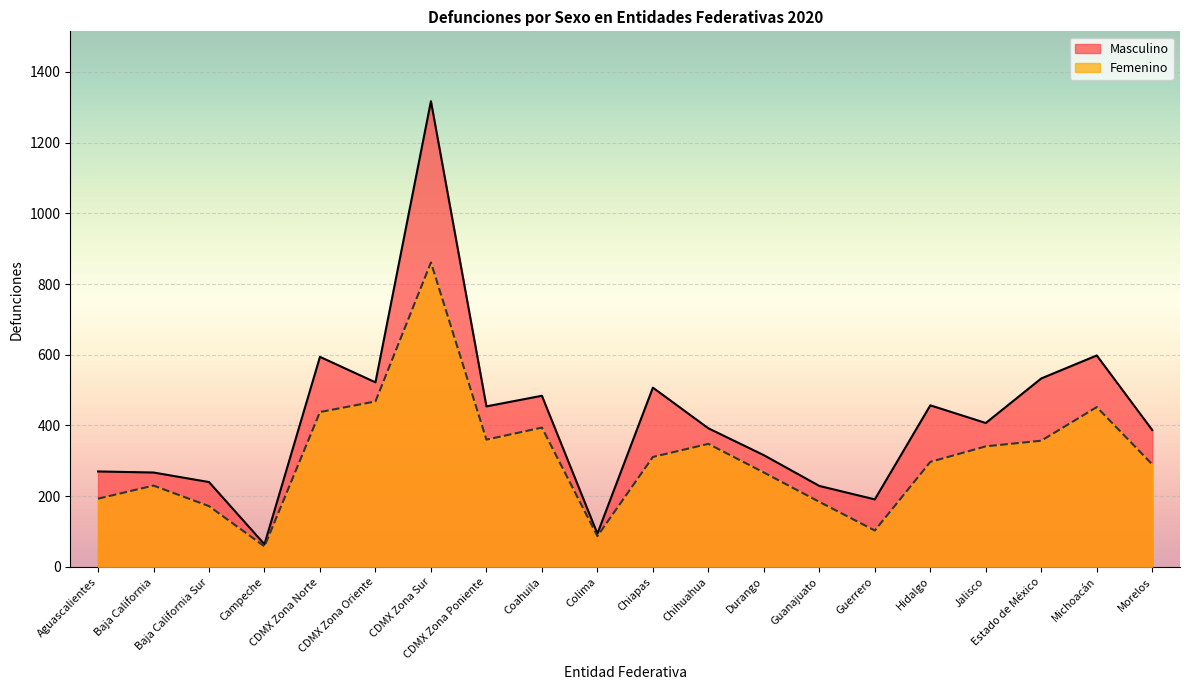

Rank the categories by Masculino value from highest to lowest.

CDMX Zona Sur, Michoacán, CDMX Zona Norte, Estado de México, CDMX Zona Oriente, Chiapas, Coahuila, Hidalgo, CDMX Zona Poniente, Jalisco, Chihuahua, Morelos, Durango, Aguascalientes, Baja California, Baja California Sur, Guanajuato, Guerrero, Colima, Campeche